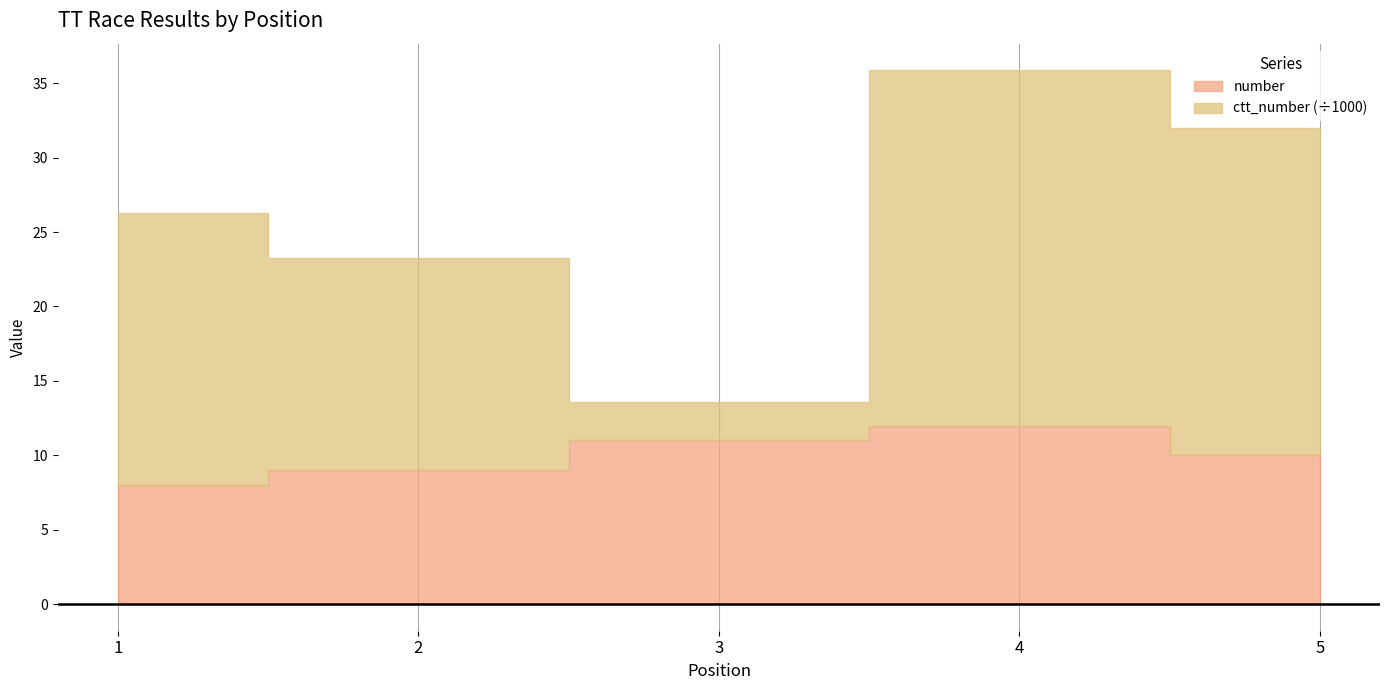

What is the maximum value shown in the chart?

23873